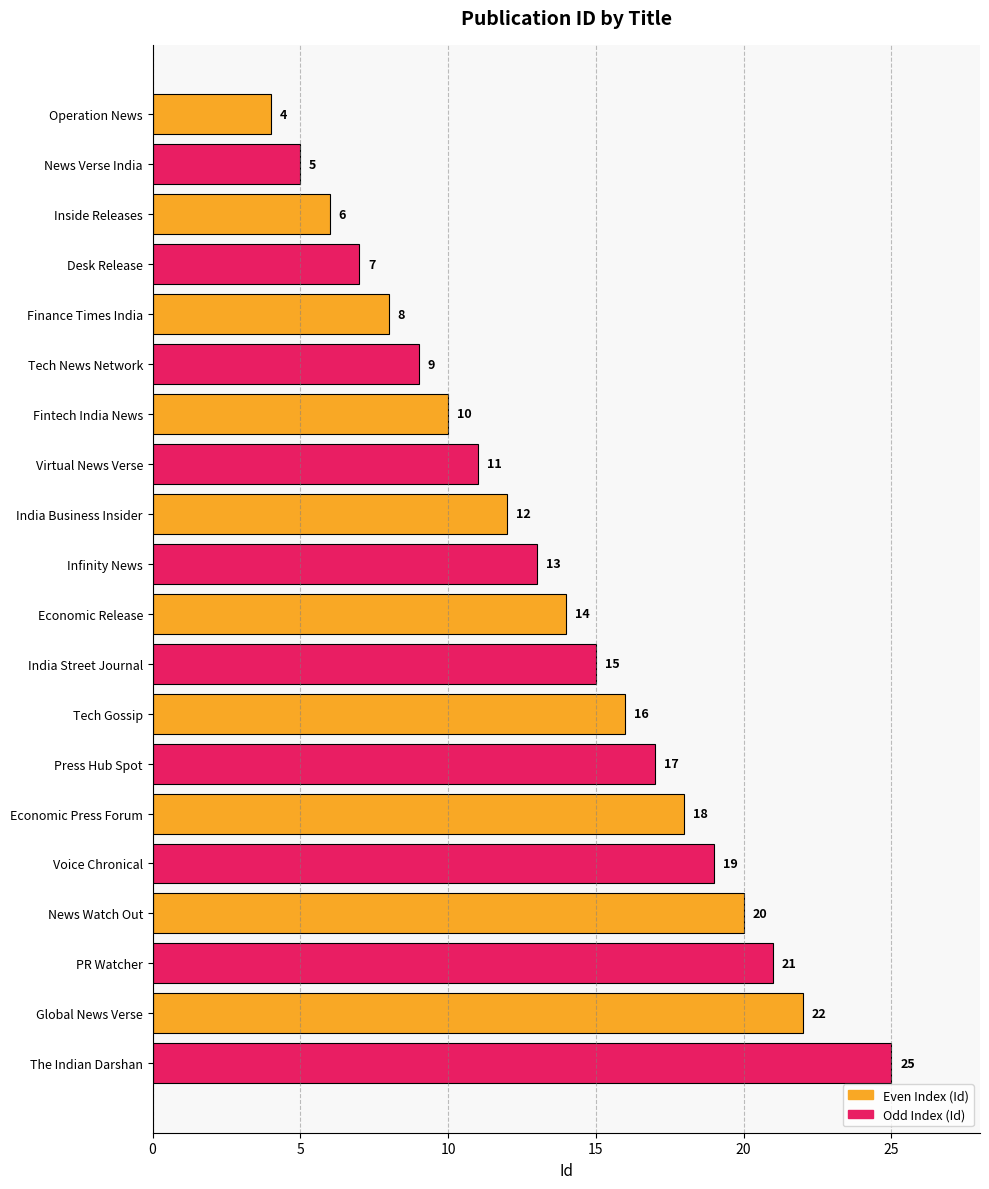

Reading top to bottom, extract all data points from this chart.

Operation News=4	News Verse India=5	Inside Releases=6	Desk Release=7	Finance Times India=8	Tech News Network=9	Fintech India News=10	Virtual News Verse=11	India Business Insider=12	Infinity News=13	Economic Release=14	India Street Journal=15	Tech Gossip=16	Press Hub Spot=17	Economic Press Forum=18	Voice Chronical=19	News Watch Out=20	PR Watcher=21	Global News Verse=22	The Indian Darshan=25